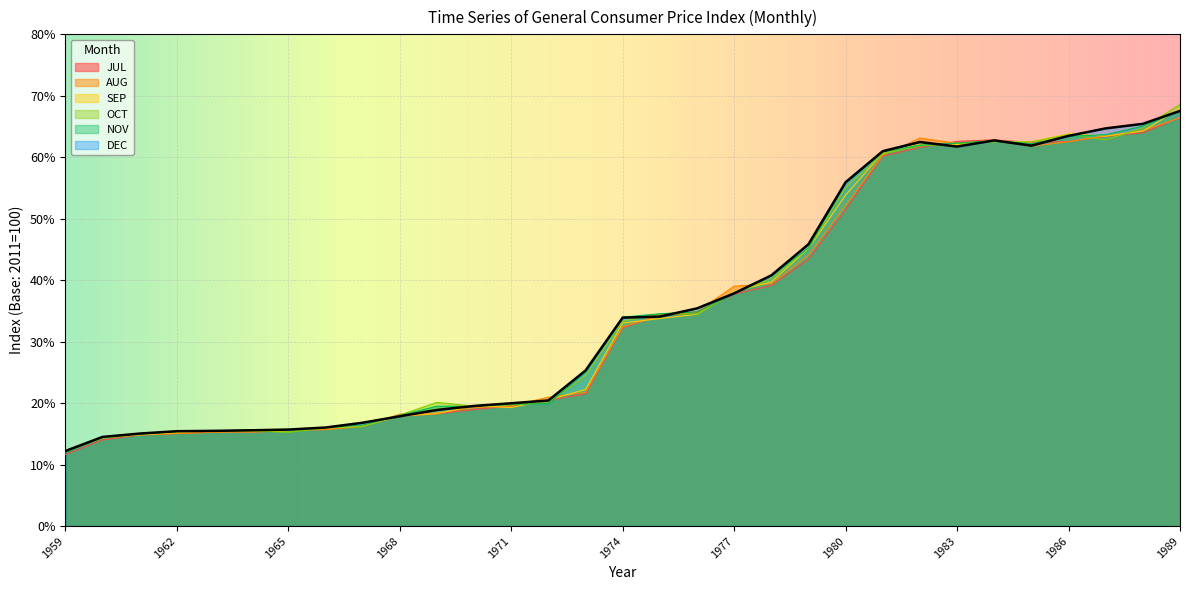

The OCT series shows 25.9 at 1968. True or false?

False